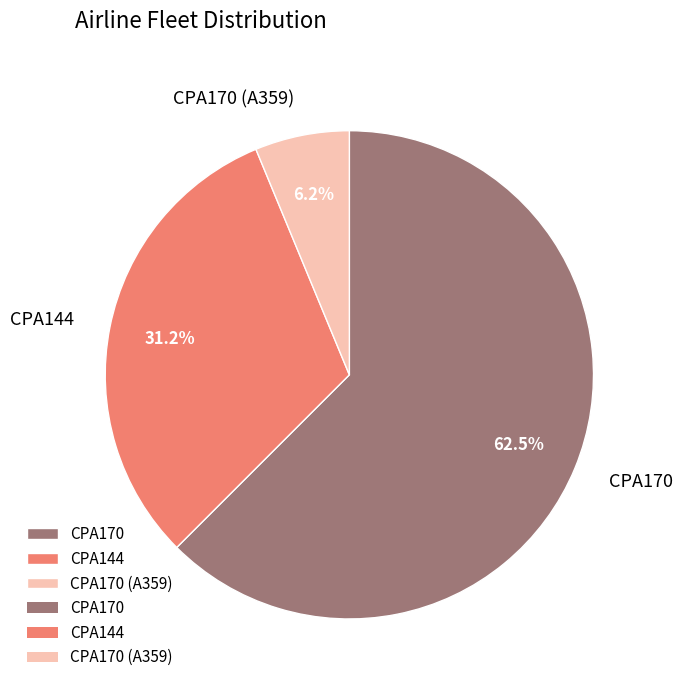

Does CPA170 represent more than half of the total?

Yes